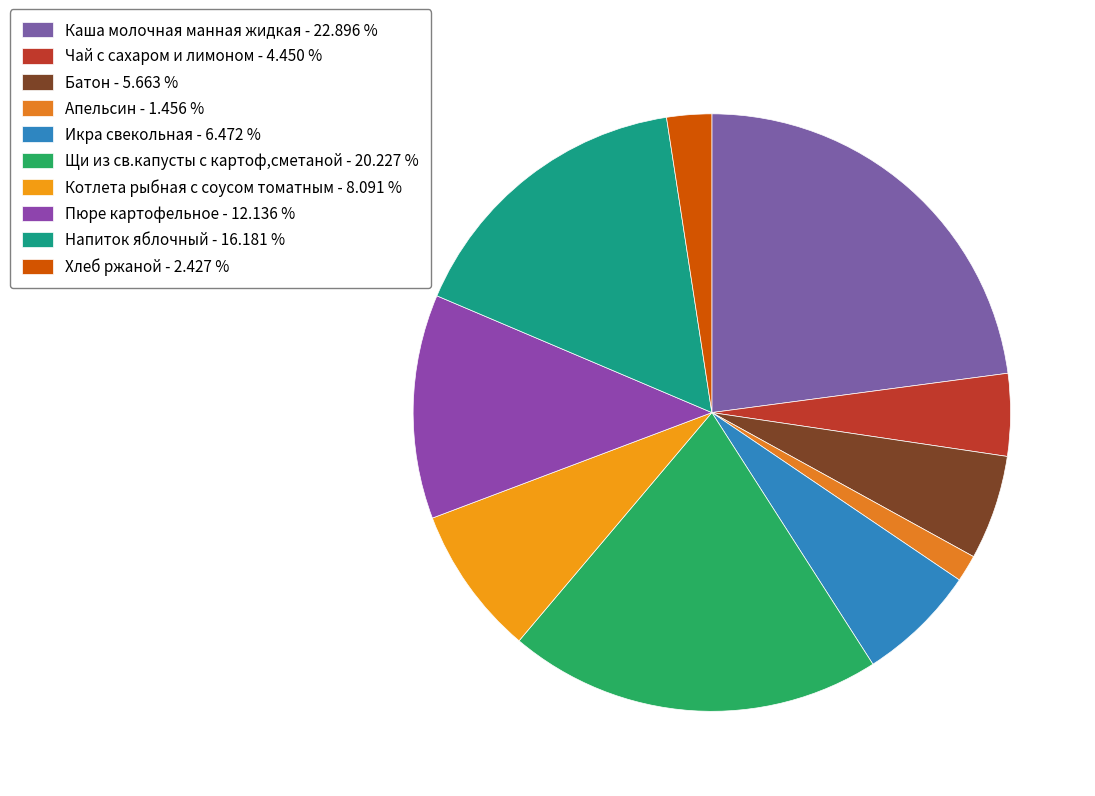

Which category has the smallest portion of the pie?

Апельсин